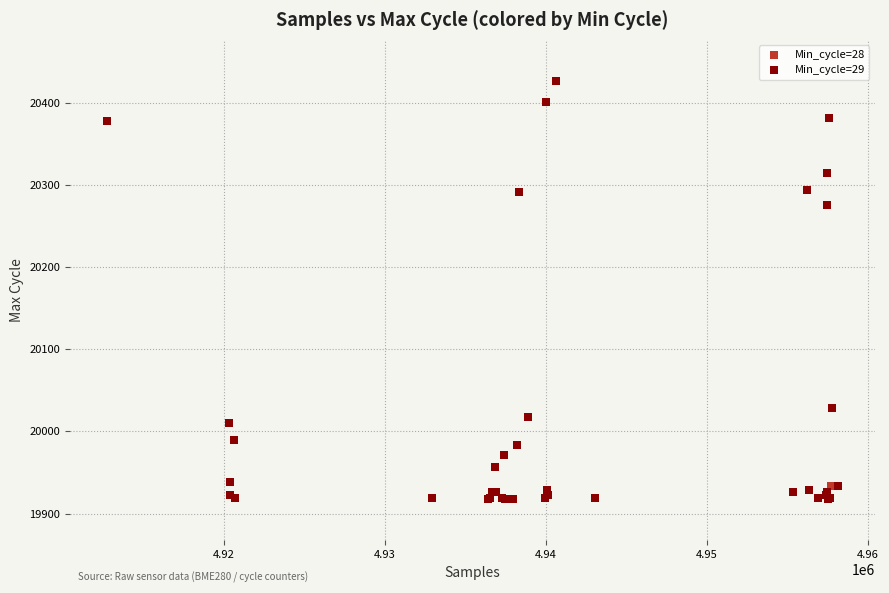

What are all the series names shown in the legend?

Min_cycle=28, Min_cycle=29